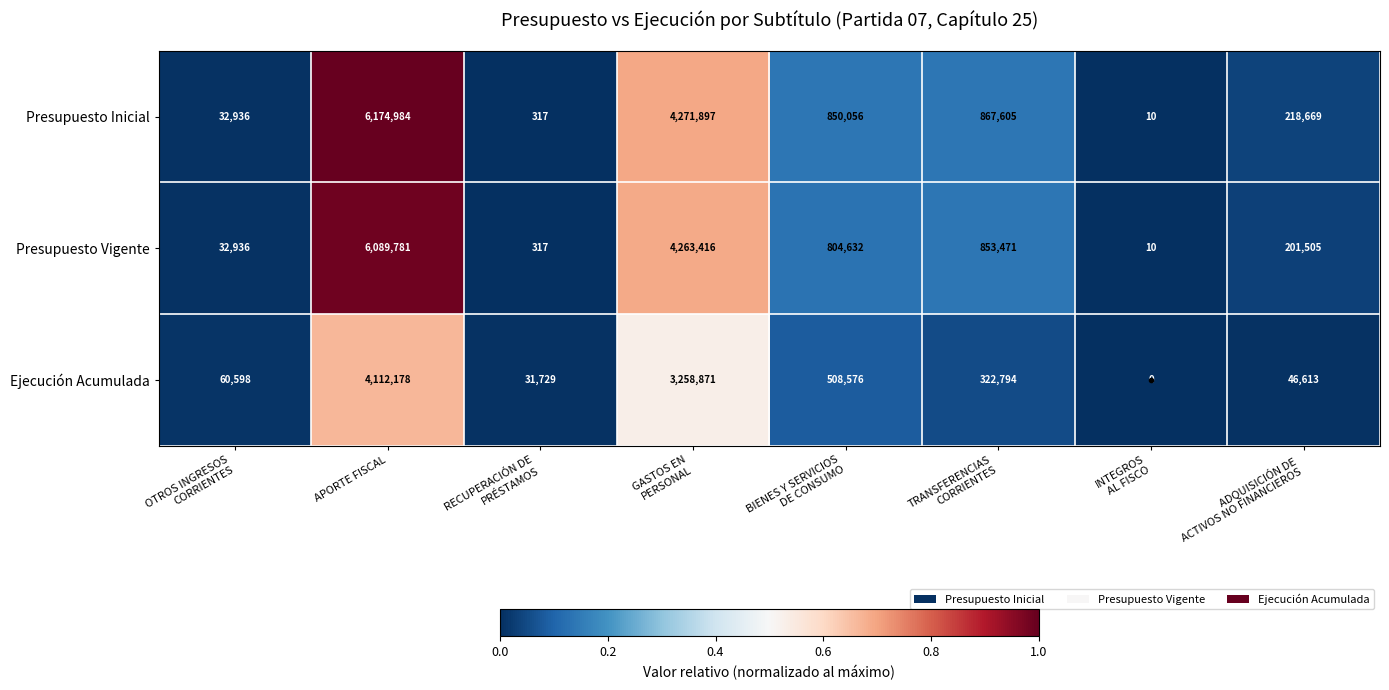

How many series are shown in this chart?

3